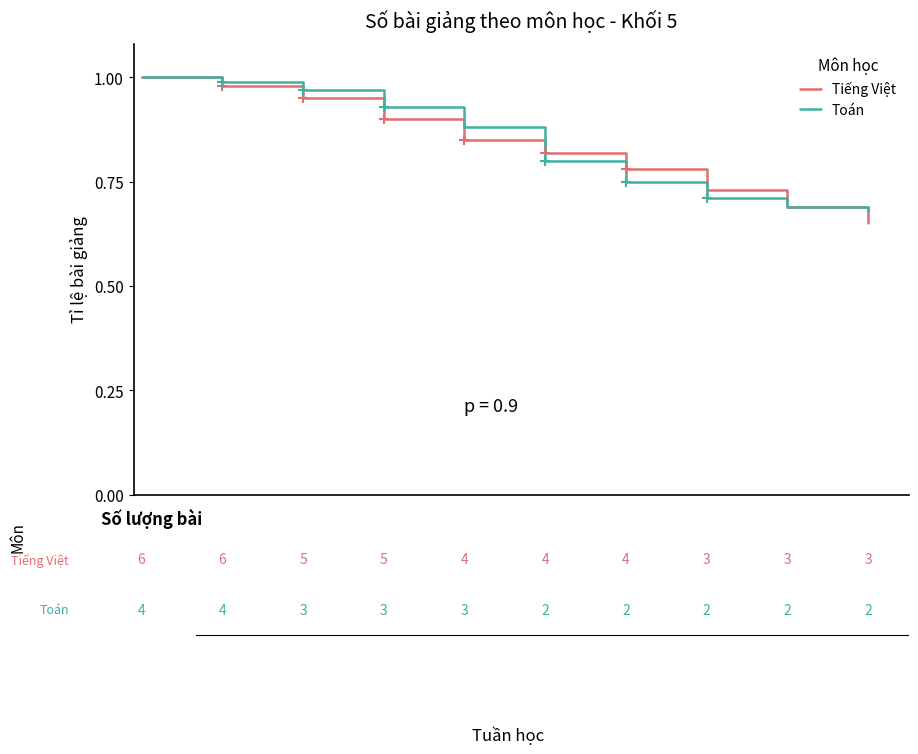

What are all the series names shown in the legend?

Tiếng Việt, Toán